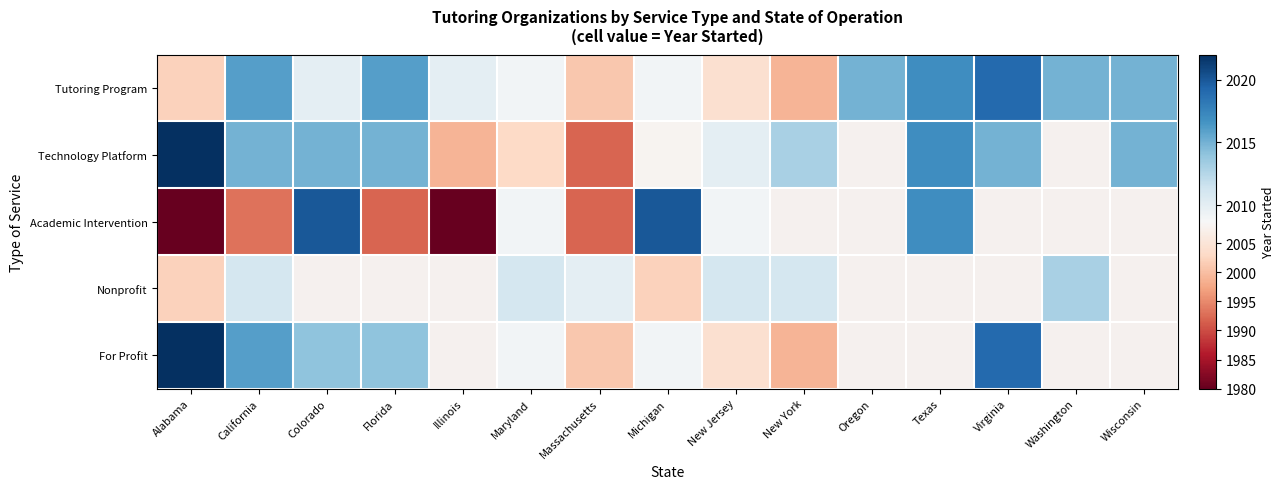

What is the sum of the Academic Intervention values at Massachusetts and Colorado?

4012.0